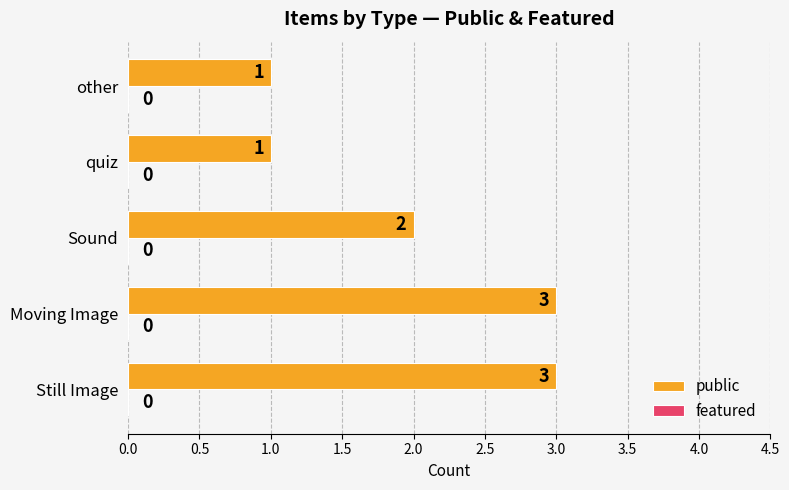

Reading bottom to top, transcribe all the data shown in this chart.

Still Image=3	Moving Image=3	Sound=2	quiz=1	other=1